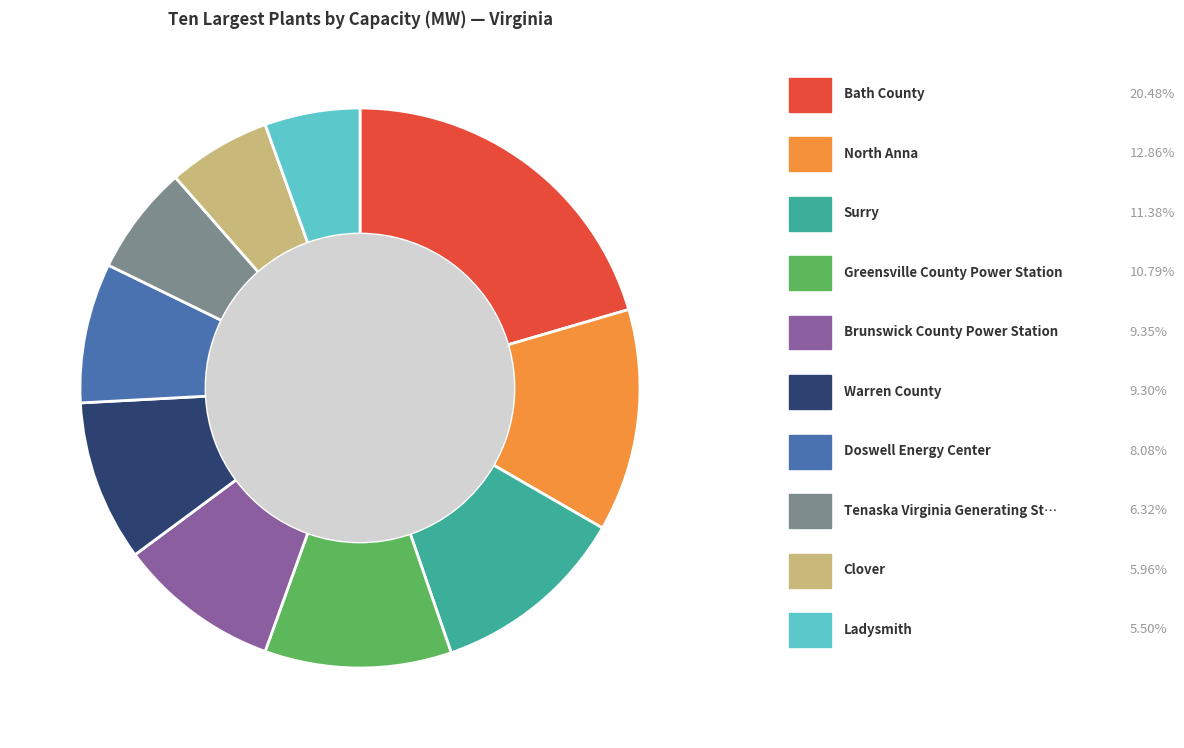

Is there any slice that represents more than half of the pie?

No